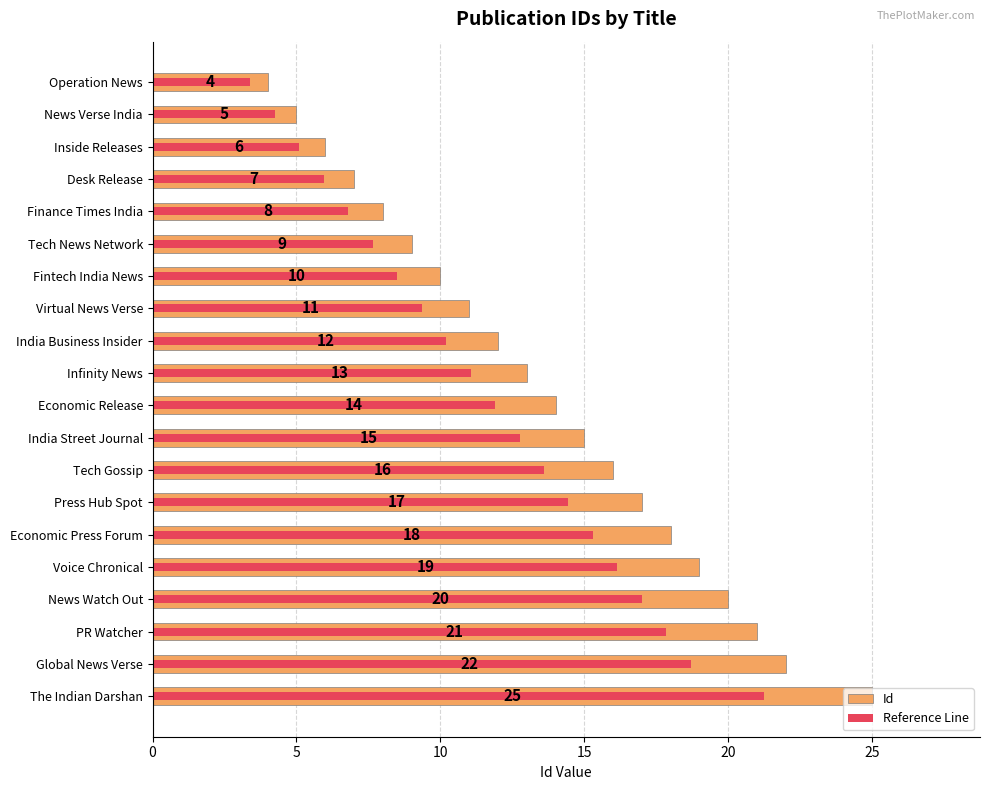

Reading left to right, extract all data points from this chart.

Id: 4.0	5.0	6.0	7.0	8.0	9.0	10.0	11.0	12.0	13.0	14.0	15.0	16.0	17.0	18.0	19.0	20.0	21.0	22.0	25.0
Reference Line: 3.4	4.2	5.1	6.0	6.8	7.6	8.5	9.3	10.2	11.0	11.9	12.8	13.6	14.4	15.3	16.1	17.0	17.8	18.7	21.2